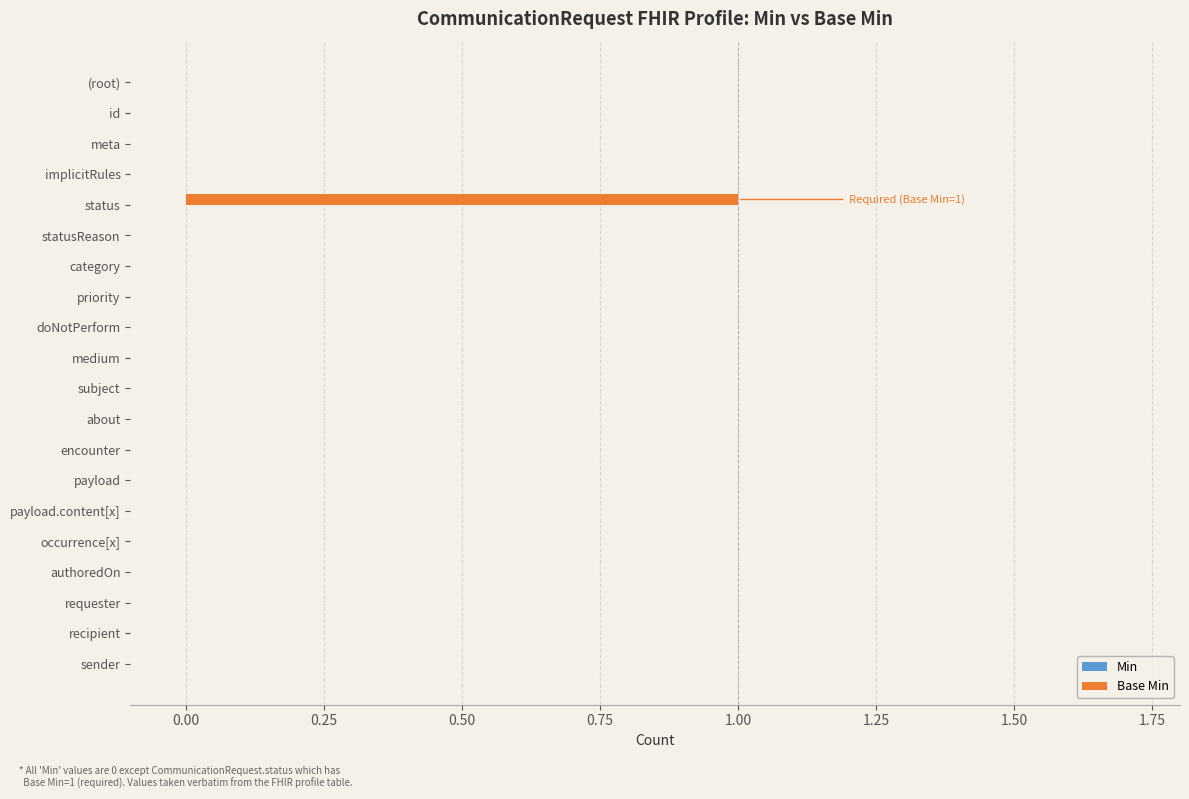

Which label corresponds to the largest value in the chart?

status